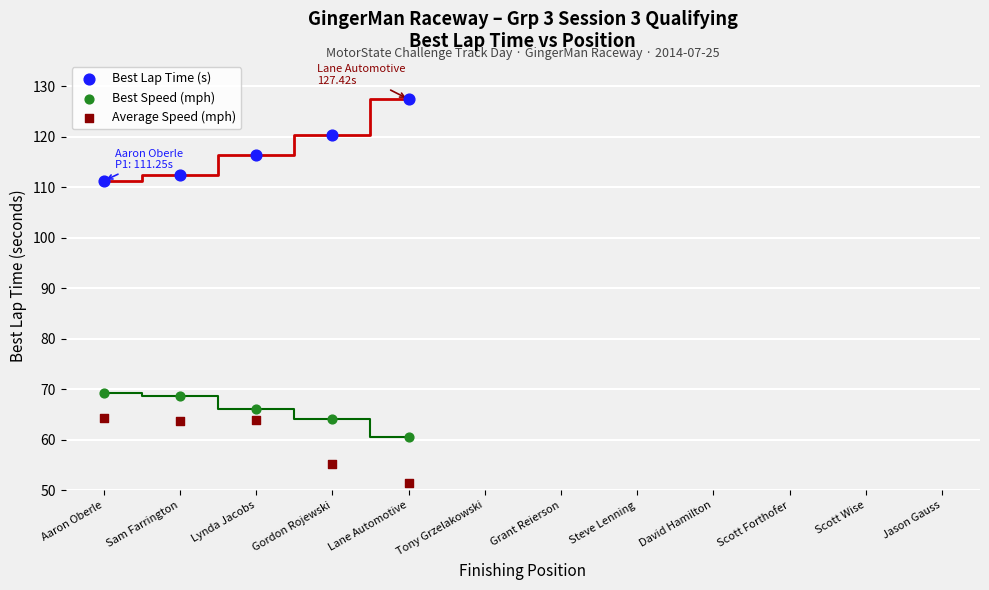

Which series reaches the maximum Y coordinate?

Best Lap Time (s)